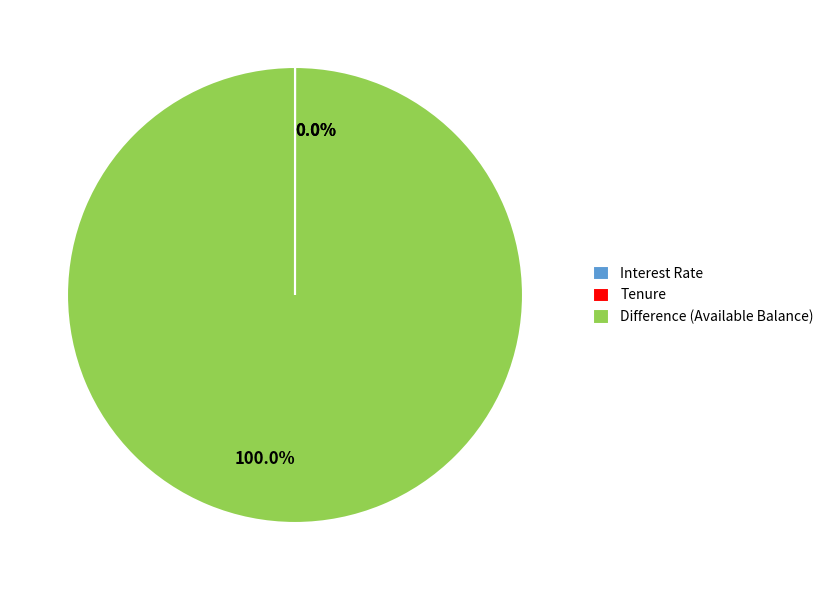

Is there a majority slice in this chart?

Yes